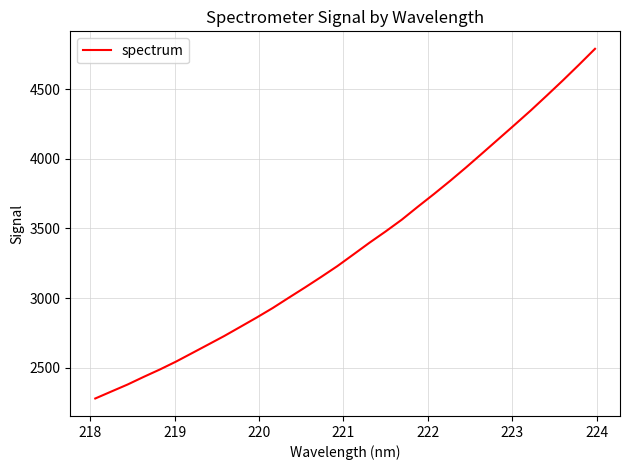

What is the difference between the maximum and minimum values?

2511.1